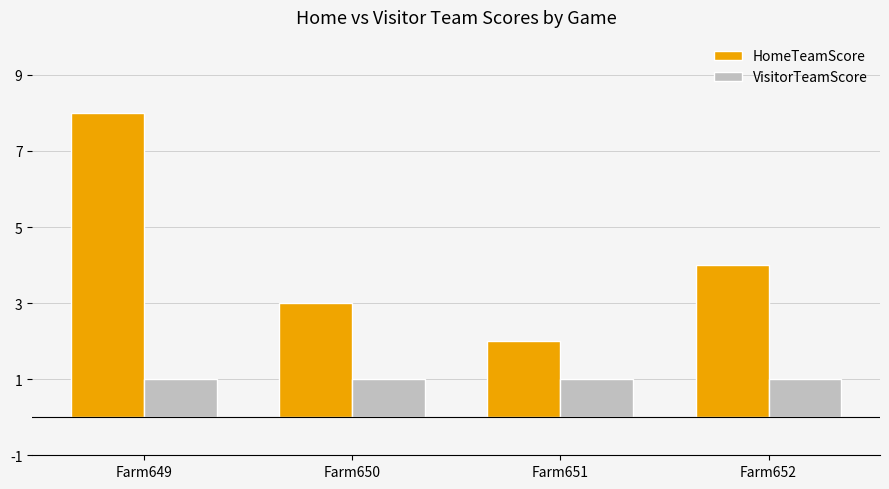

What is the sum of all VisitorTeamScore values?

4